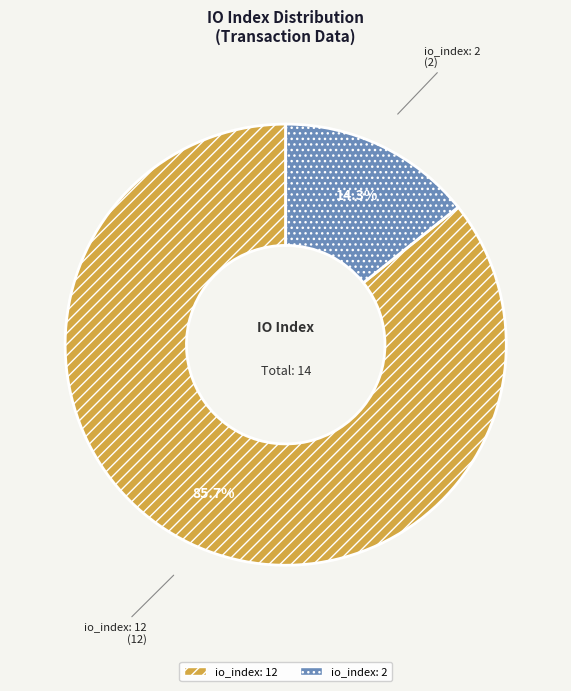

Rank the categories by value from lowest to highest.

io_index: 2, io_index: 12